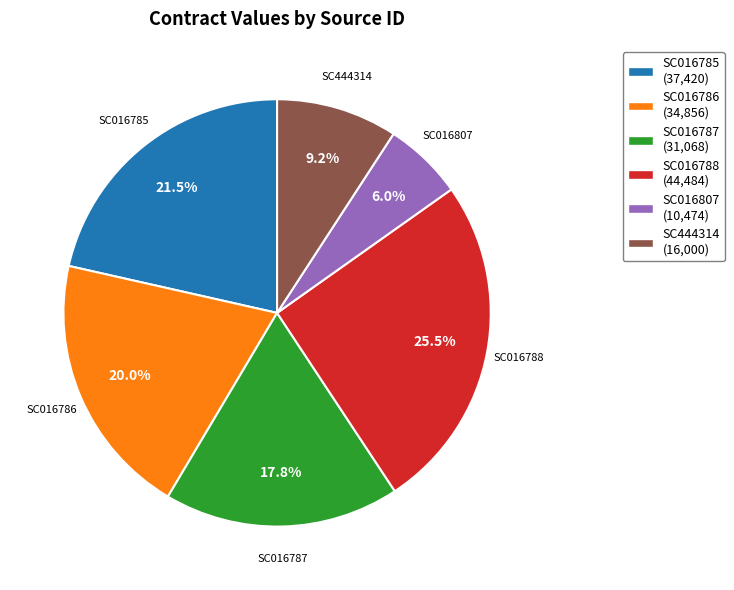

To the nearest percent, what is the difference between the SC016786 and SC016807 slice percentages?

14%